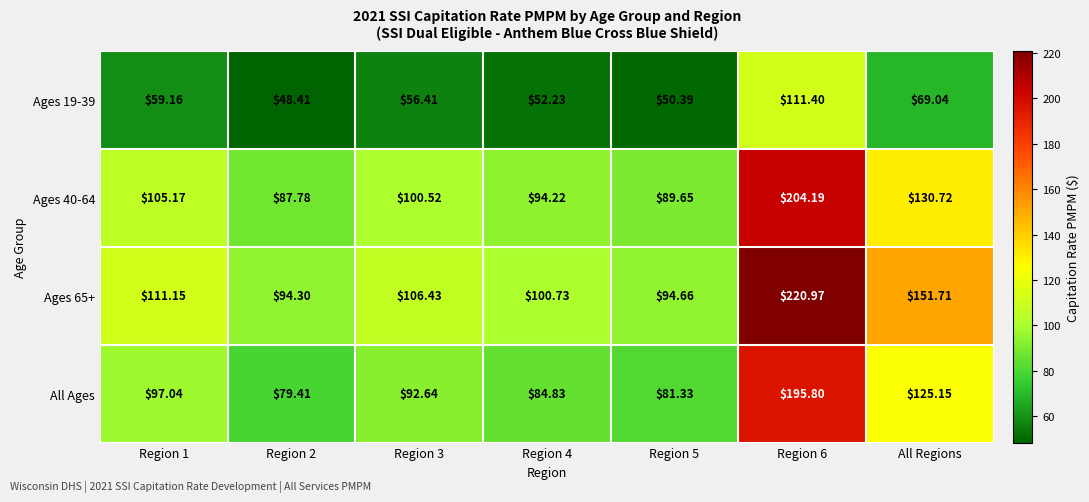

Is the value of Ages 19-39 at Region 4 greater than the value of Ages 65+ at Region 1?

No